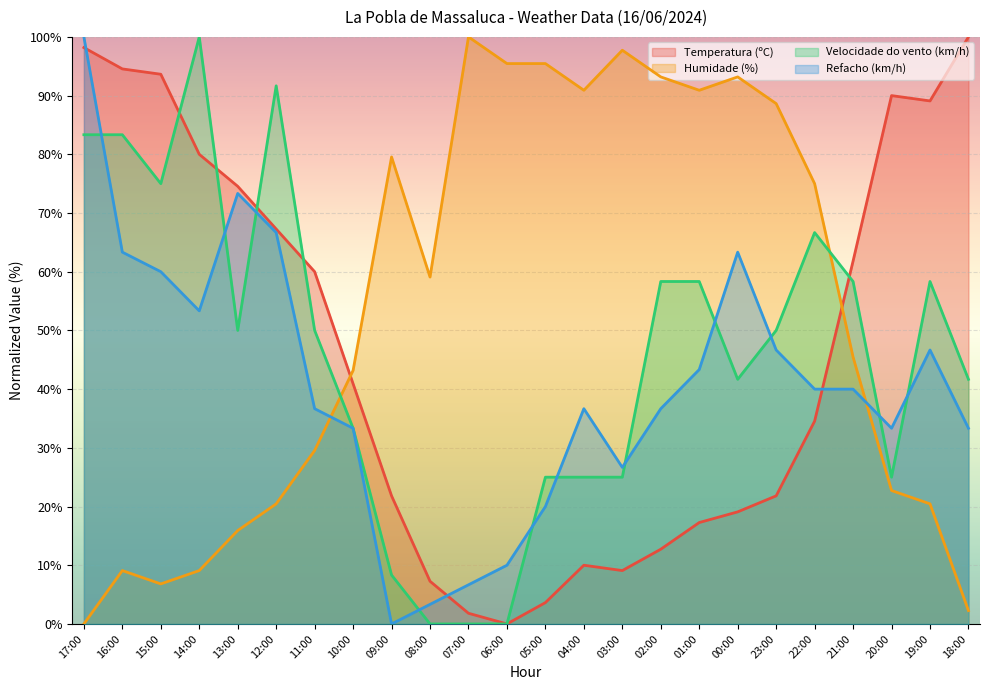

The Refacho (km/h) series shows 16.6 at 10:00. True or false?

False